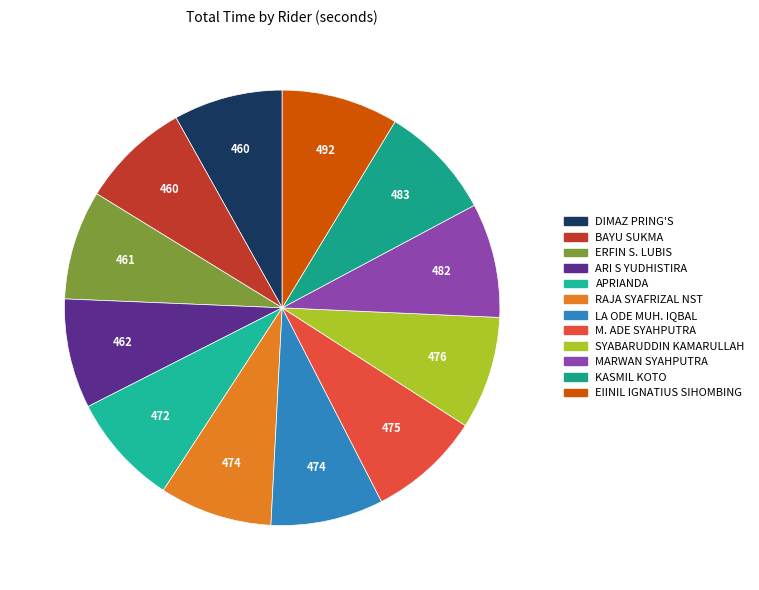

Which slice is the smallest?

DIMAZ PRING'S